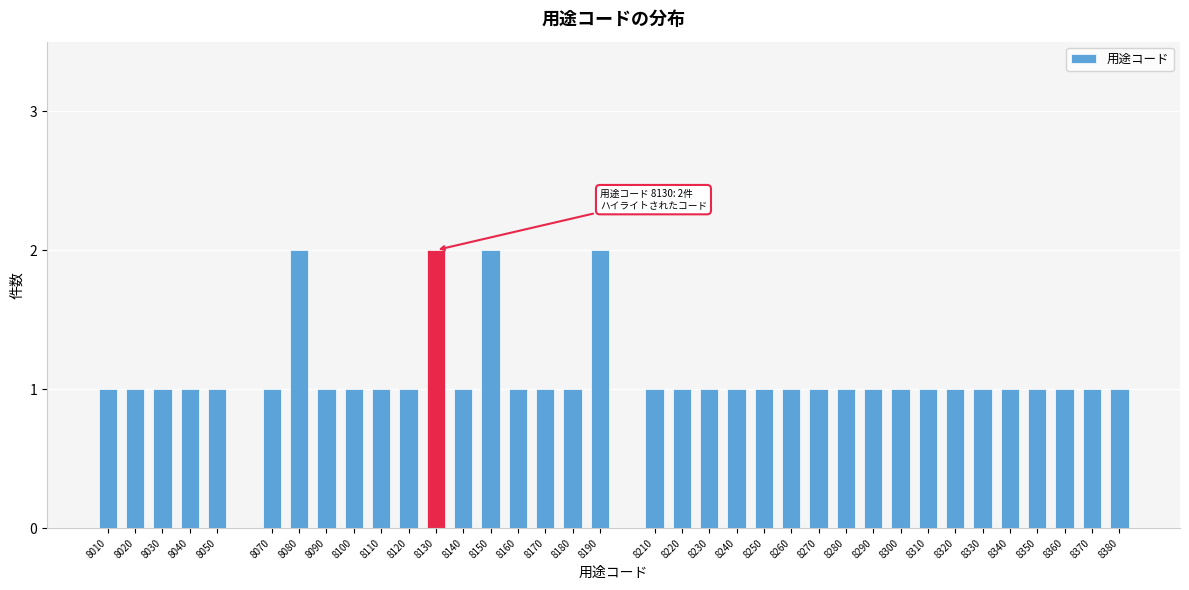

What is the sum of all values?

40